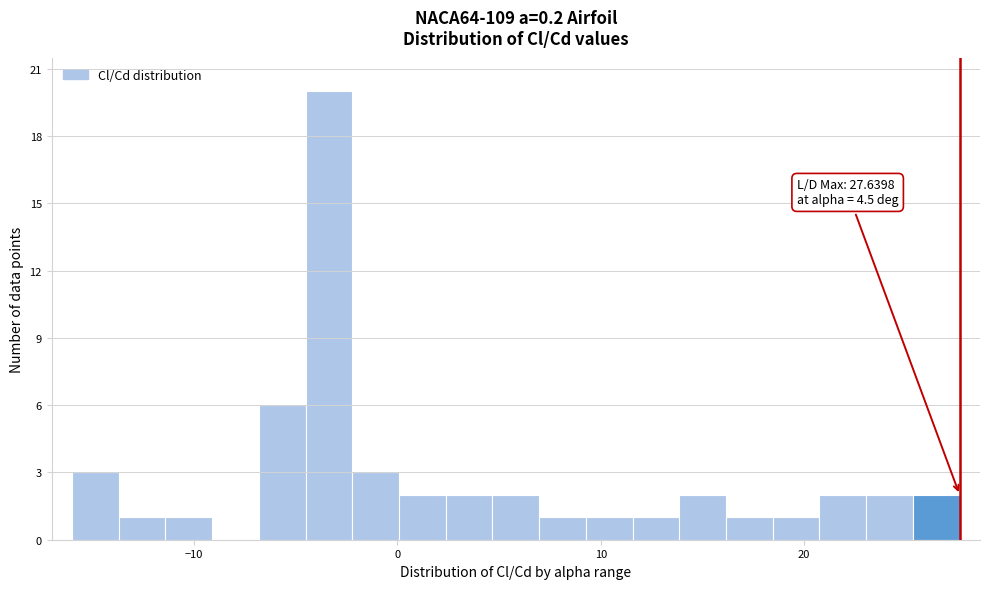

Read against the x-axis, roughly where is the centre of the tallest bar?

-3